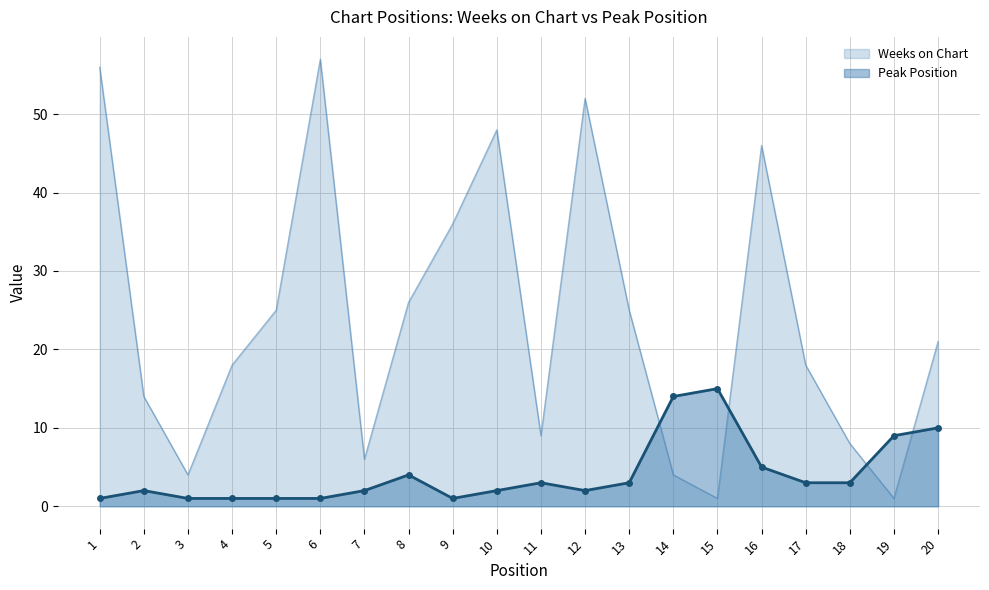

At 5, list the series in order from largest to smallest.

Weeks on Chart, Peak Position